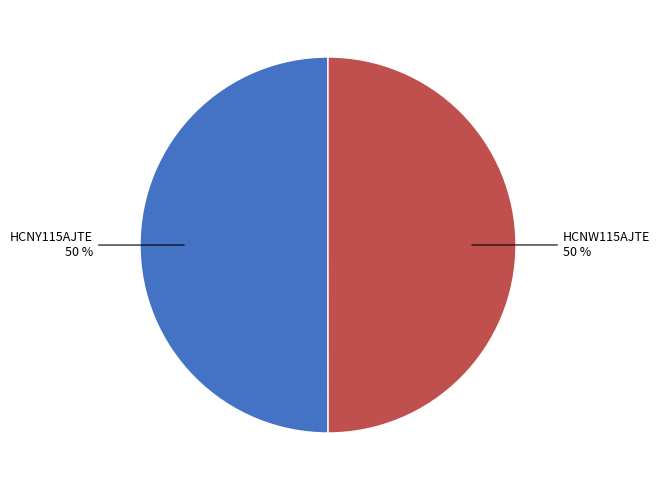

To the nearest percent, what is the average slice percentage?

50%